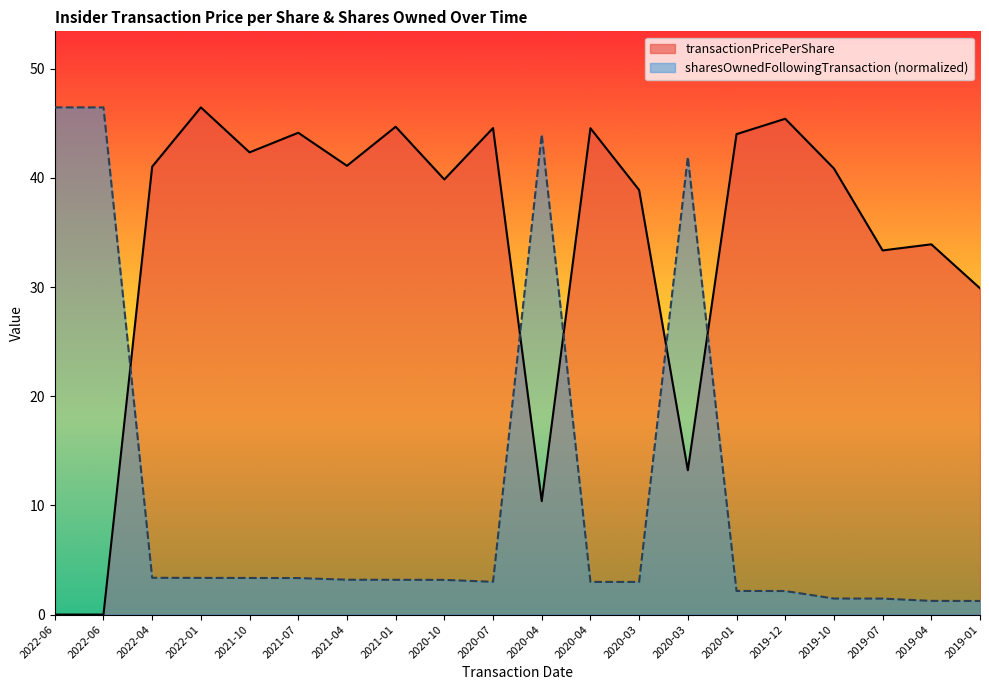

Between 2020-10 and 2020-04, which series saw the biggest shift?

transactionPricePerShare